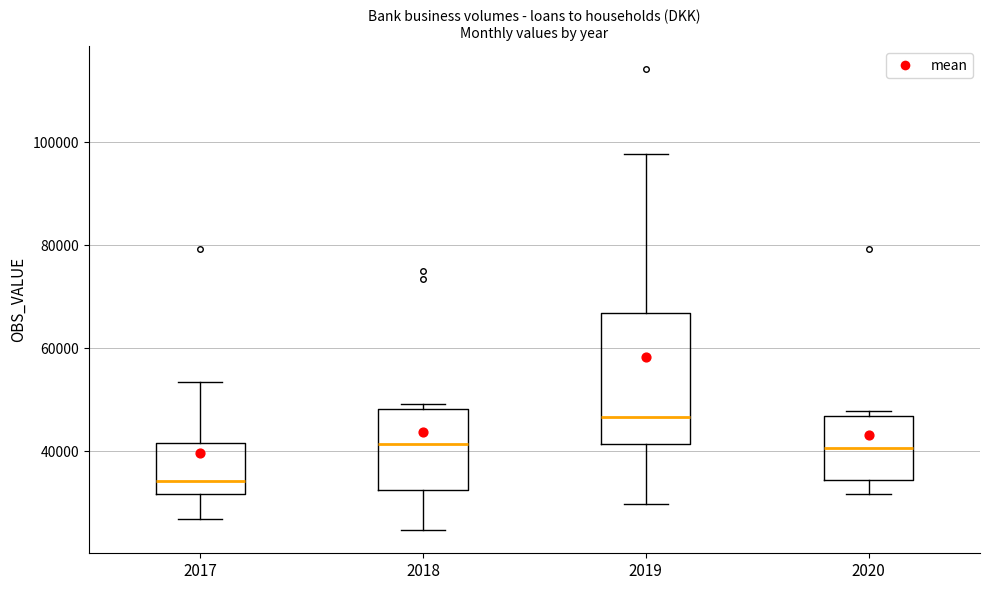

Reading left to right, read every box against the y-axis: the position of its median line, the range the box covers, and the ends of its whiskers. The values are not printed on the chart, so give them approximately, as read against the axis.

2017: median 34000, box 32000 to 42000, whiskers 26000 to 54000
2018: median 42000, box 32000 to 48000, whiskers 24000 to 50000
2019: median 46000, box 42000 to 66000, whiskers 30000 to 98000
2020: median 40000, box 34000 to 46000, whiskers 32000 to 48000